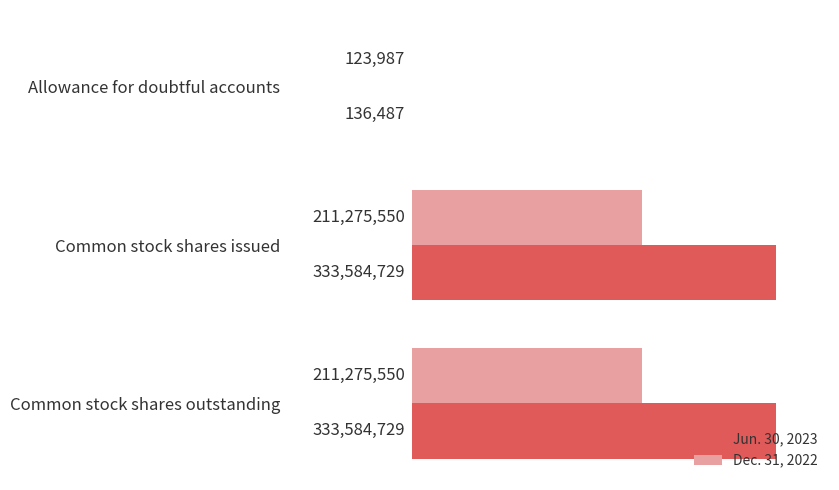

Where is Jun. 30, 2023 nearest to the value 166860608?

Allowance for doubtful accounts